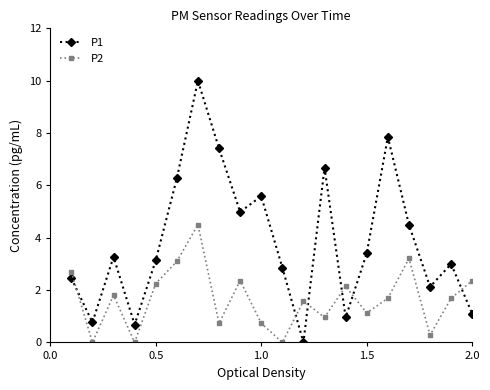

Rank the series by their average value, from lowest to highest.

P2, P1